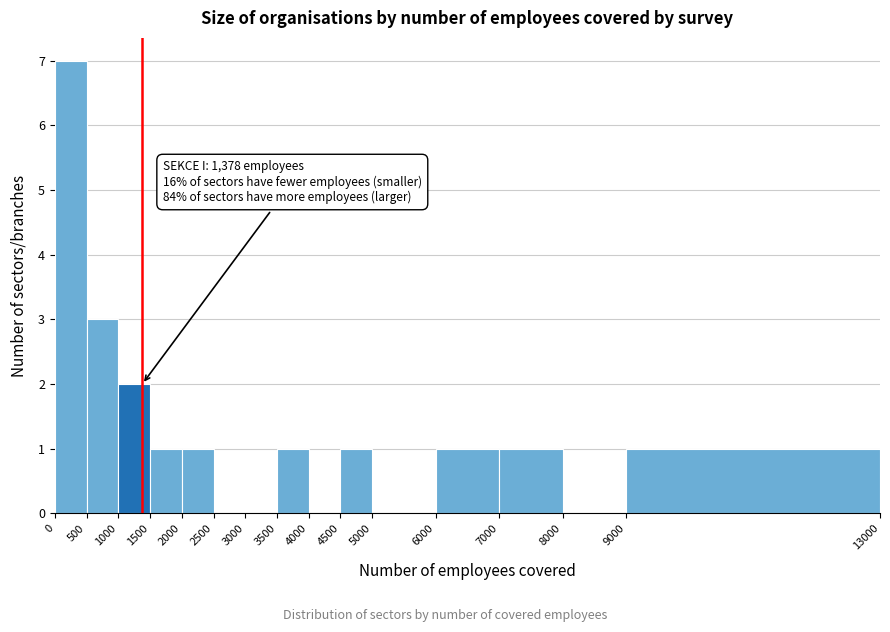

Which range on the x-axis has the tallest bar?

0 to 500